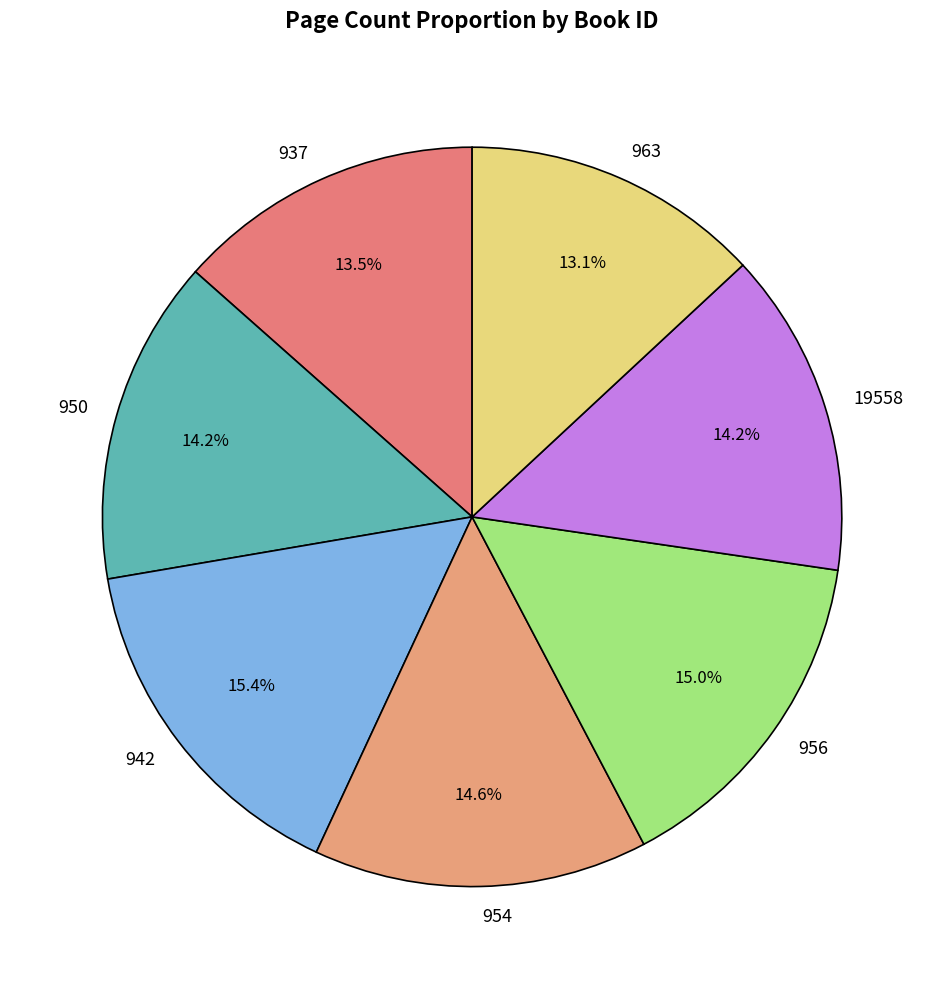

Which has a higher value, 950 or 963?

950